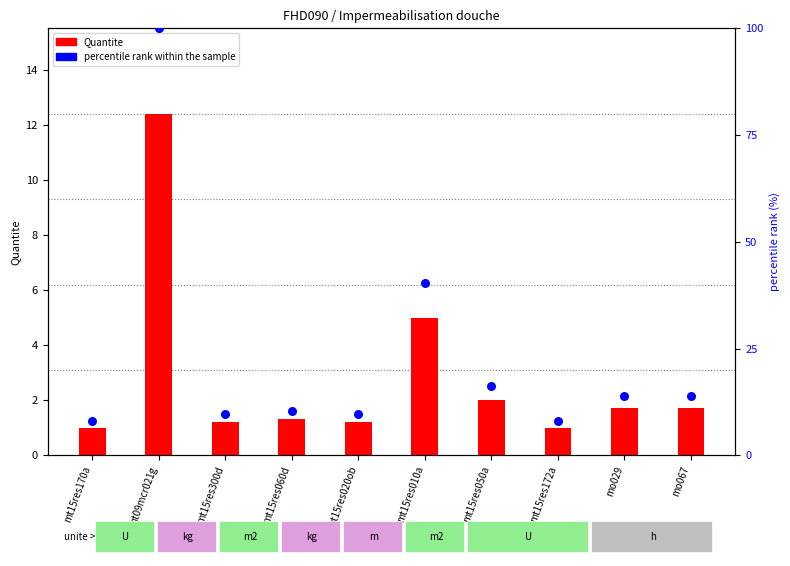

What is the total value across all series at mt15res300d?

10.9